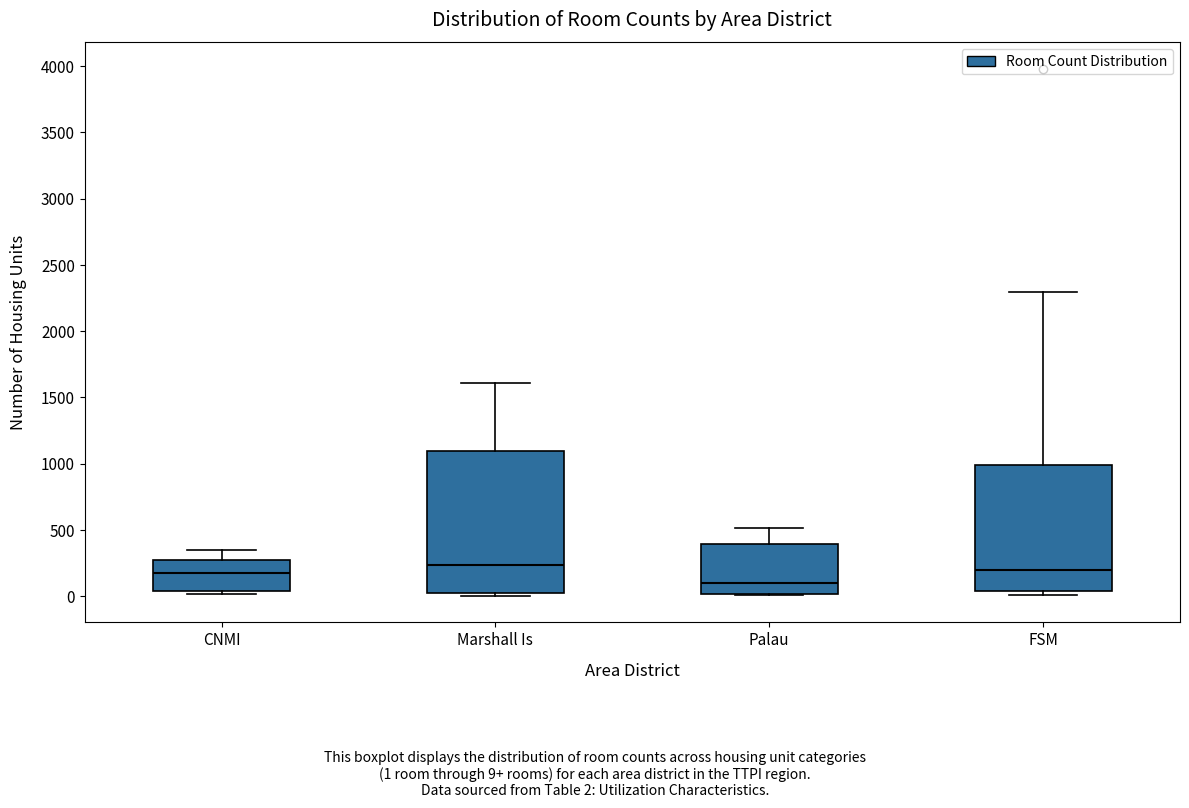

Which box's median line is the lowest?

Palau